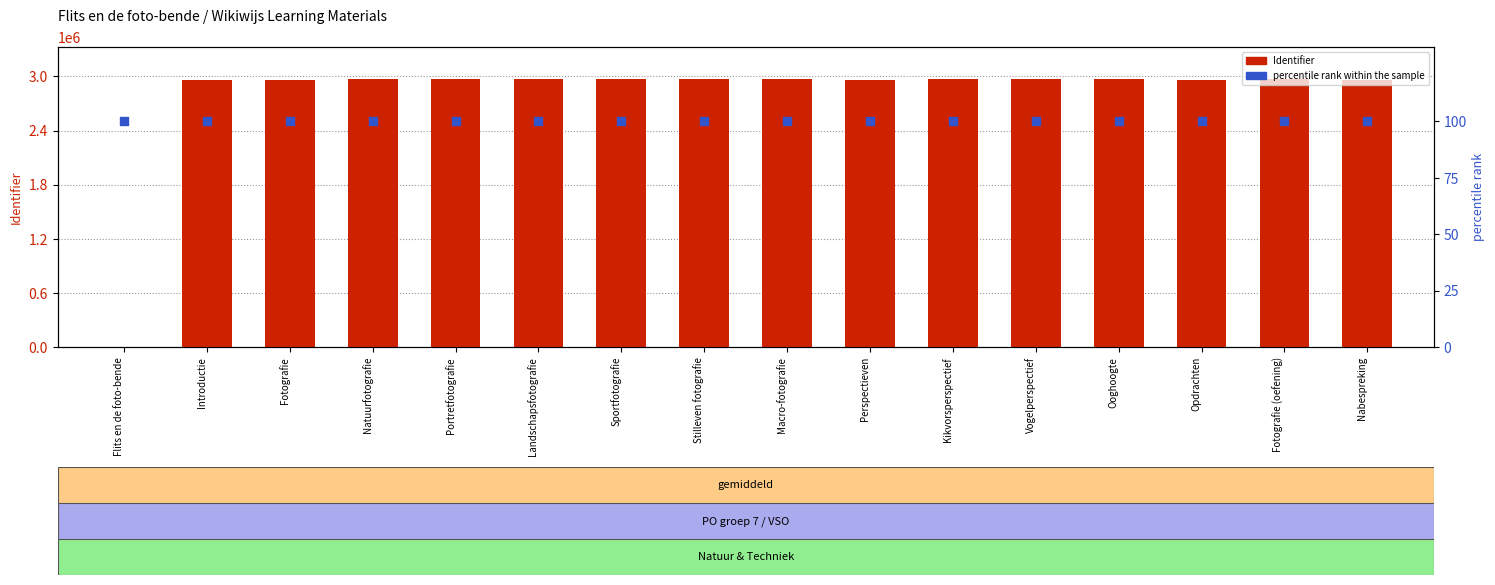

Which series contains the highest Y value?

Identifier